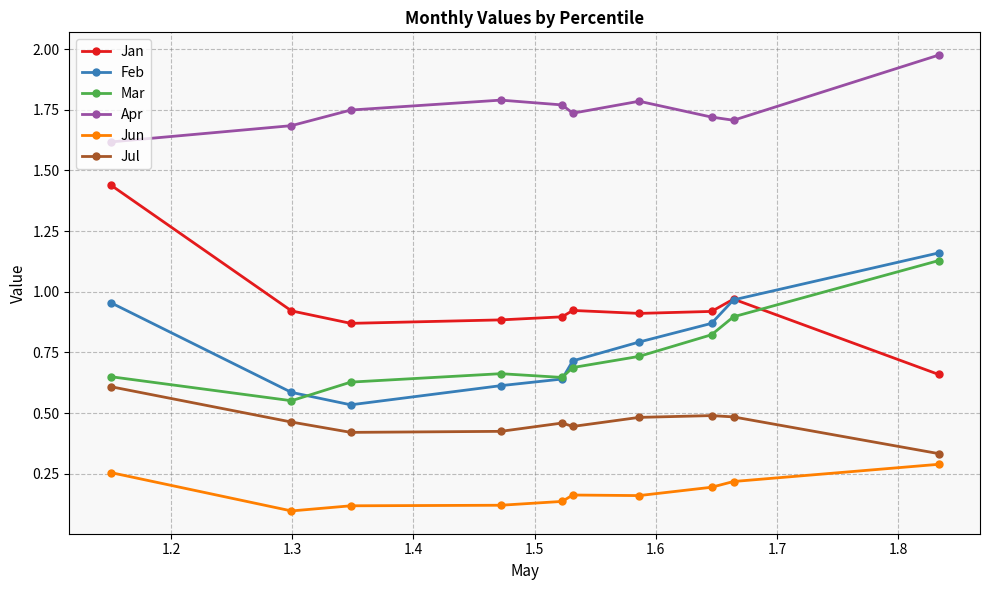

At how many categories does at least one series exceed 1?

10